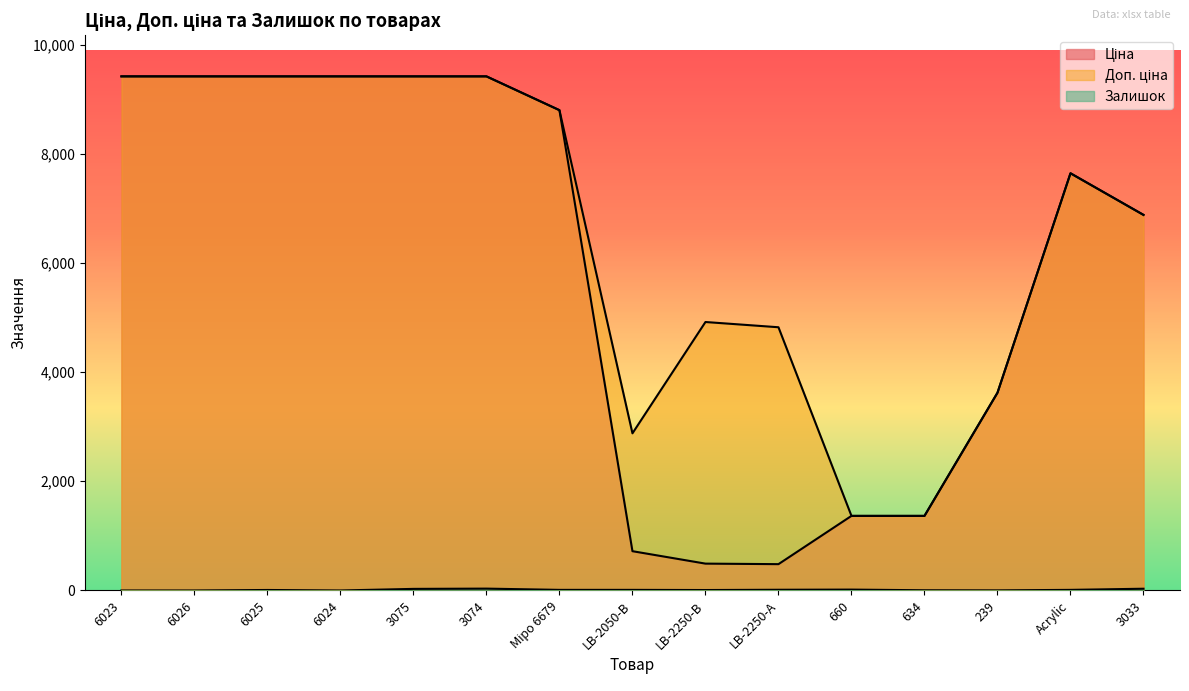

What is the difference between the maximum and second lowest values in the Ціна series?

8925.1